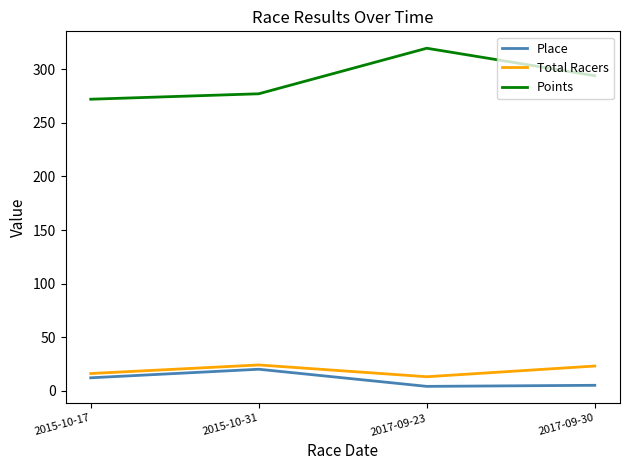

True or false: Total Racers and Place cross at least once.

False